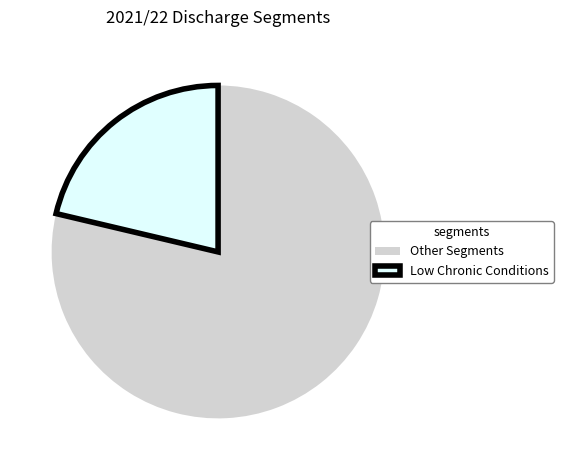

How many slices are in this pie chart?

2